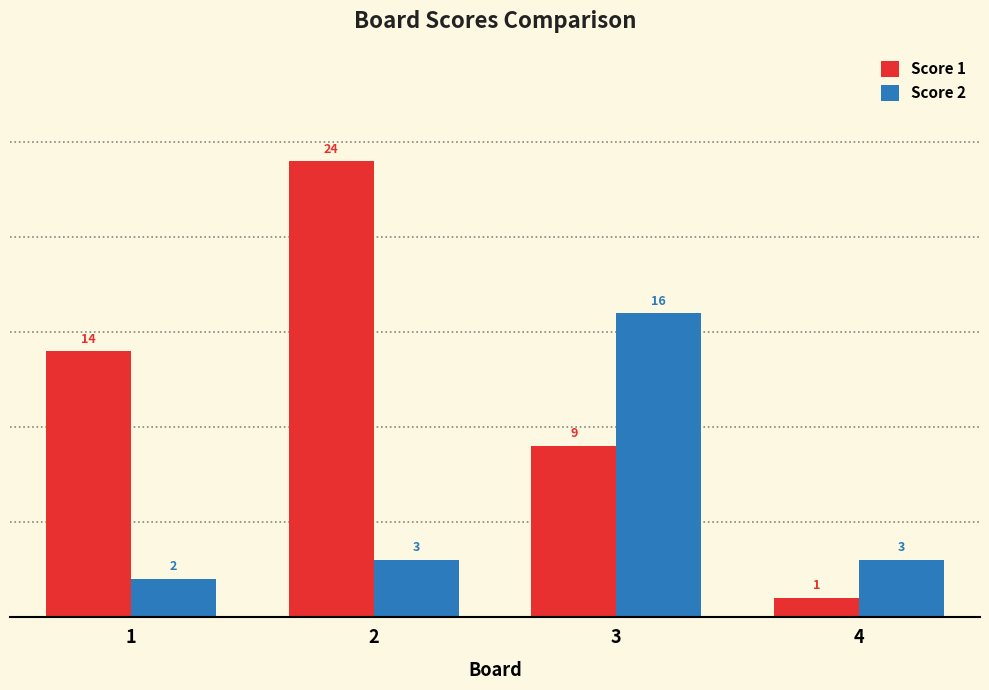

What is the sum of the Score 2 values at 4 and 1?

5